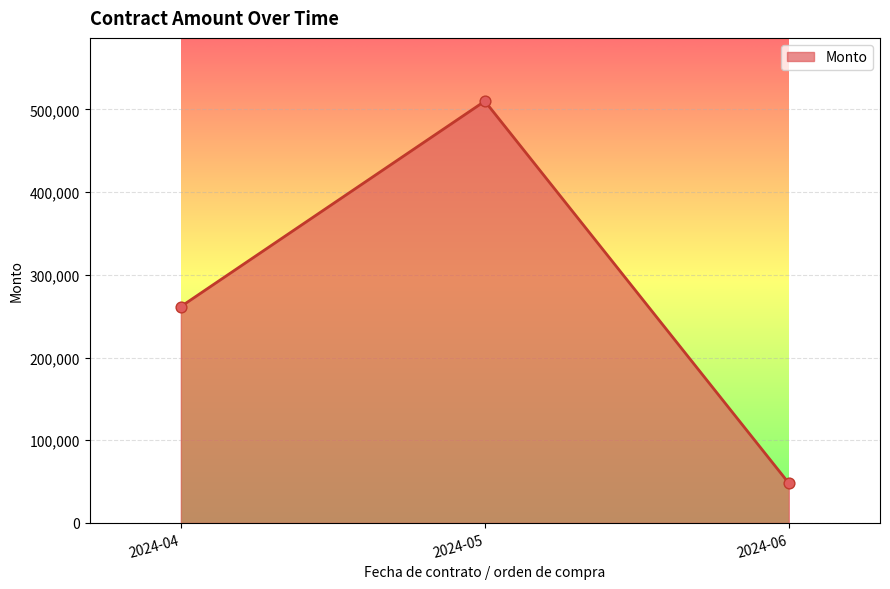

Between 2024-06 and 2024-05, which is larger?

2024-05